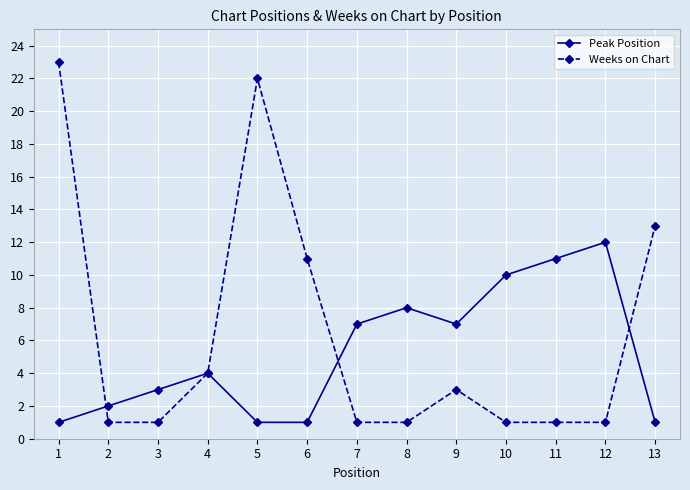

What is the highest value of the Peak Position series?

12